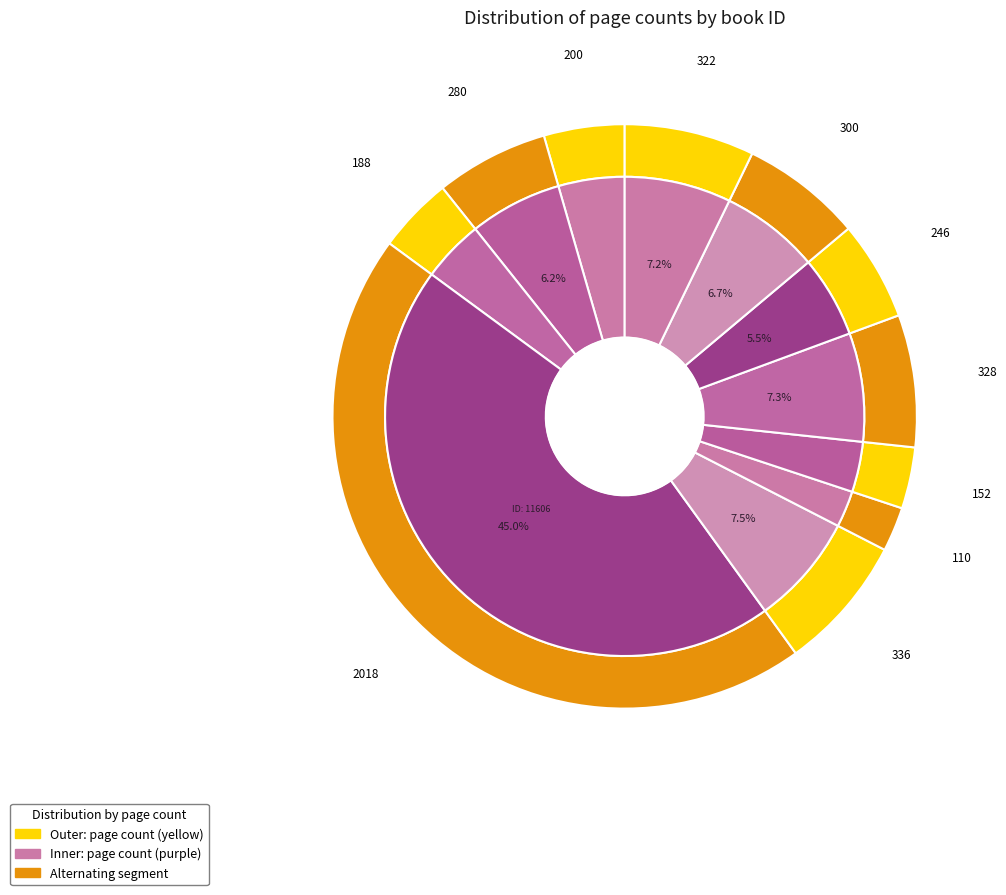

Rank the categories by value from lowest to highest.

3994, 4002, 2739, 3005, 3492, 2998, 15286, 3018, 6563, 15979, 11606